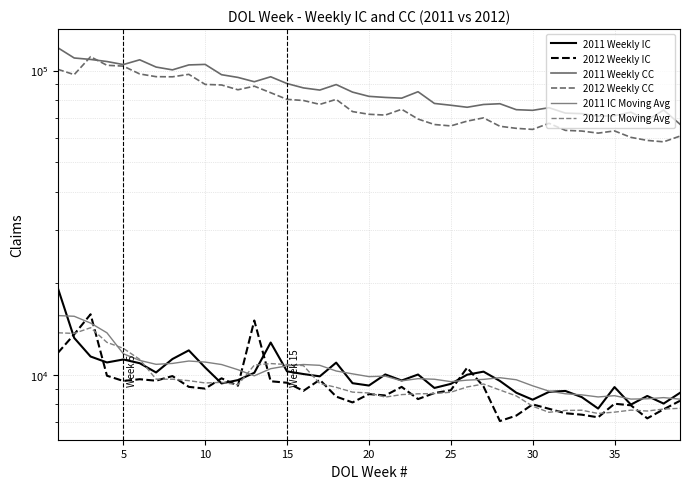

What is the smallest value displayed?

7044.0